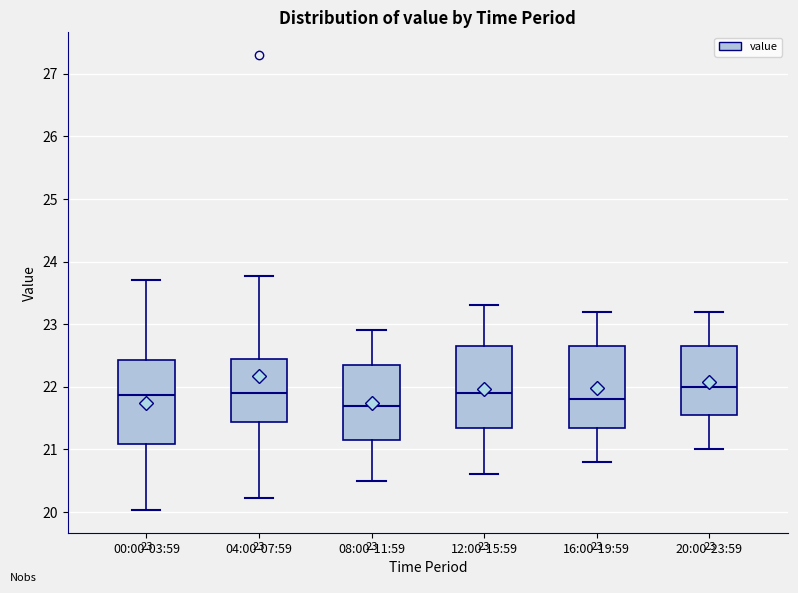

Which box has the highest median line?

20:00-23:59